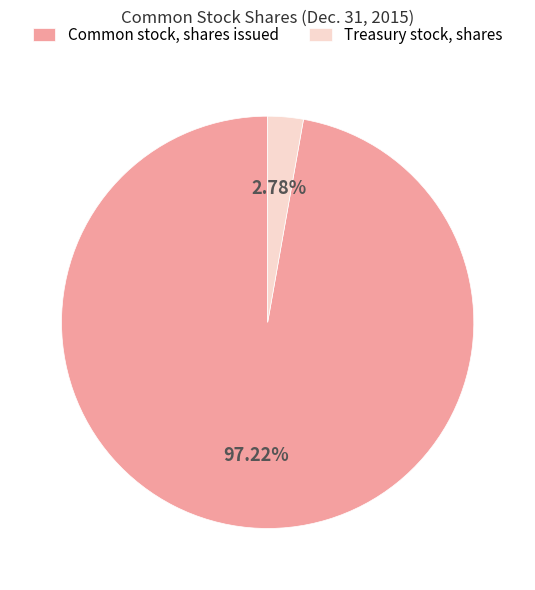

To the nearest percent, what portion does Treasury stock, shares represent?

3%